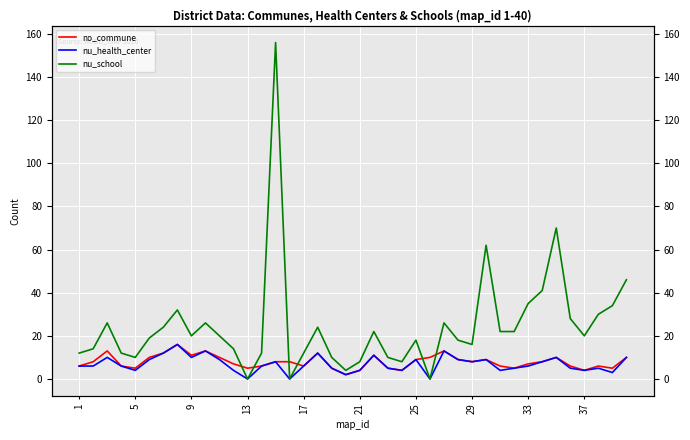

Reading left to right, extract all data points from this chart.

no_commune: 6	8	13	6	5	10	12	16	11	13	10	7	5	6	8	8	6	12	5	2	4	11	5	4	9	10	13	9	8	9	6	5	7	8	10	6	4	6	5	10
nu_health_center: 6	6	10	6	4	9	12	16	10	13	9	4	0	6	8	0	6	12	5	2	4	11	5	4	9	0	13	9	8	9	4	5	6	8	10	5	4	5	3	10
nu_school: 12	14	26	12	10	19	24	32	20	26	20	14	0	12	156	0	12	24	10	4	8	22	10	8	18	0	26	18	16	62	22	22	35	41	70	28	20	30	34	46